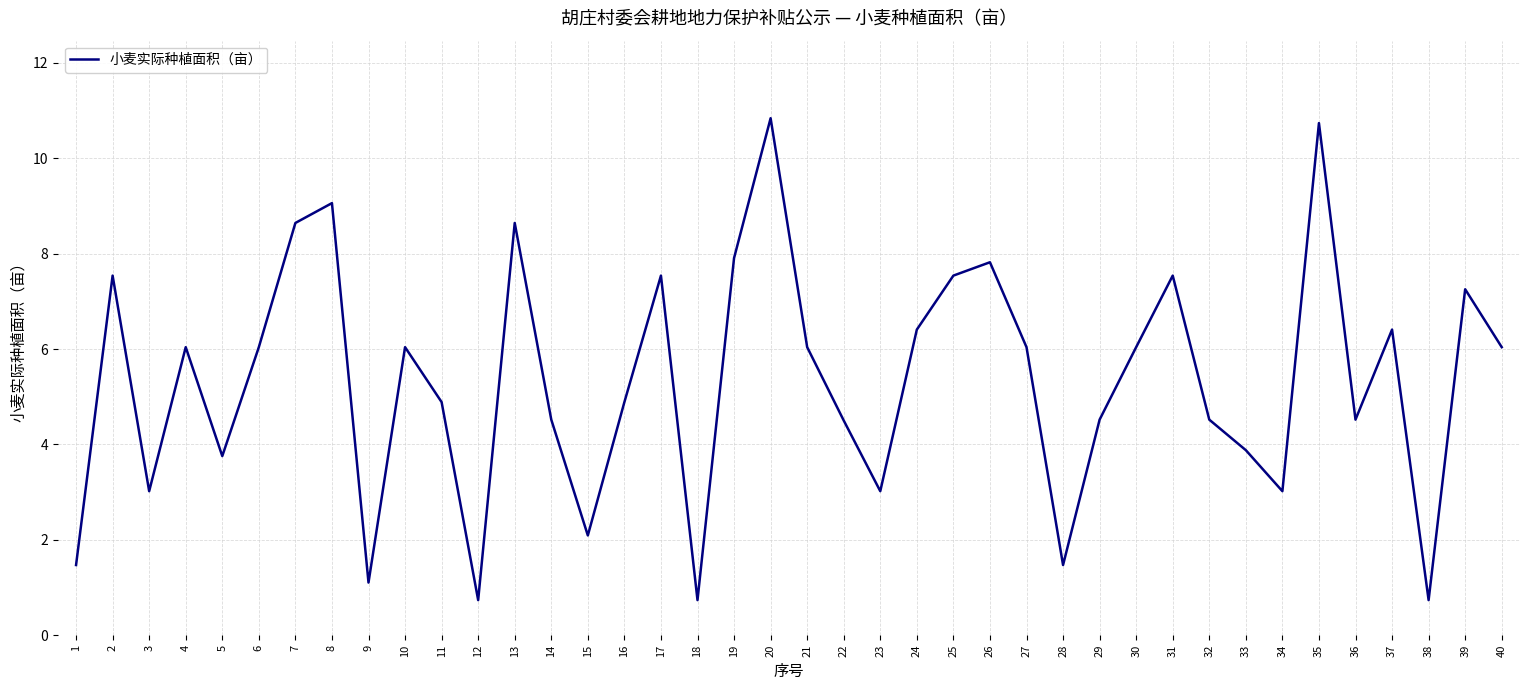

What is the difference between the values at 35 and 18?

10.0